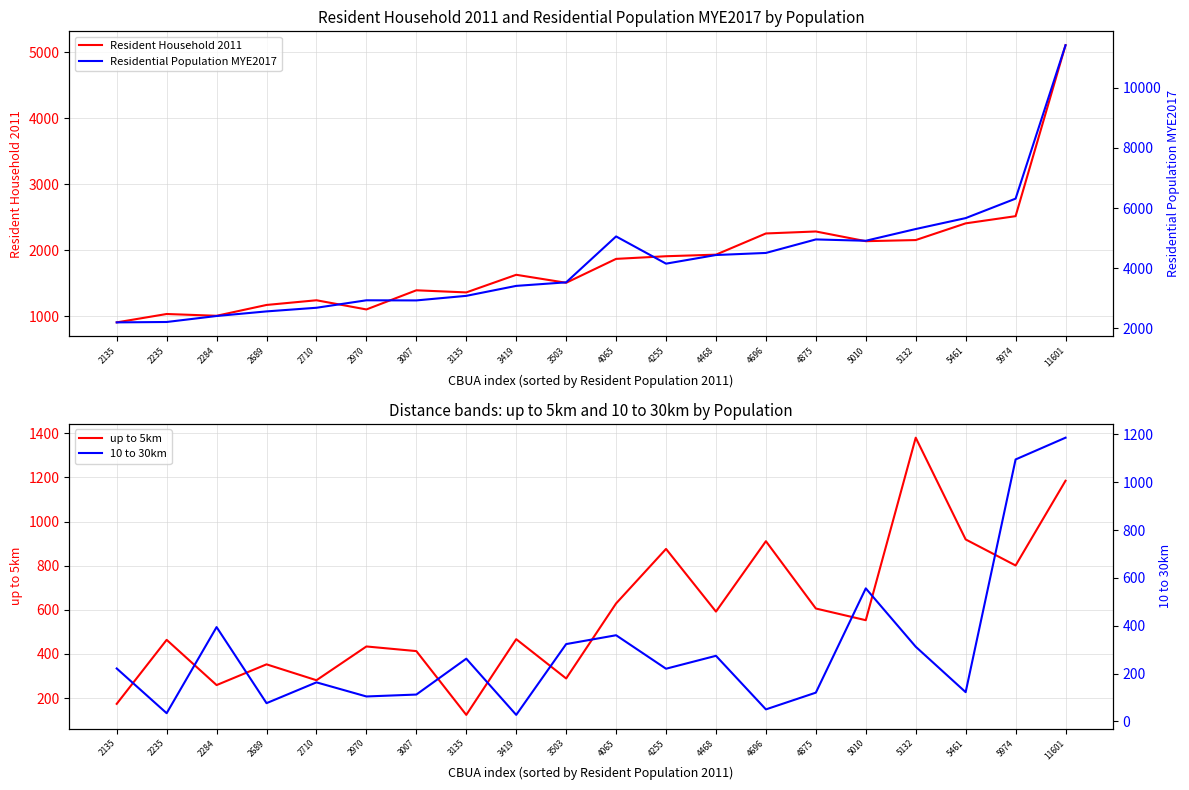

How many values in the up to 5km series are below 553?

10